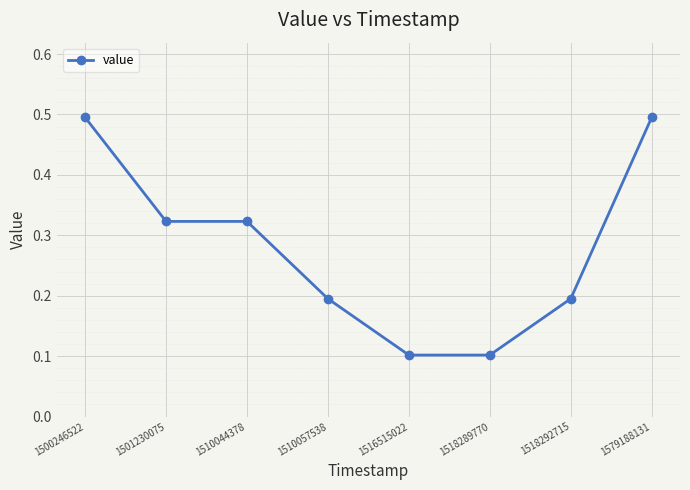

The chart shows a value of 0.5 at 1510044378. True or false?

False